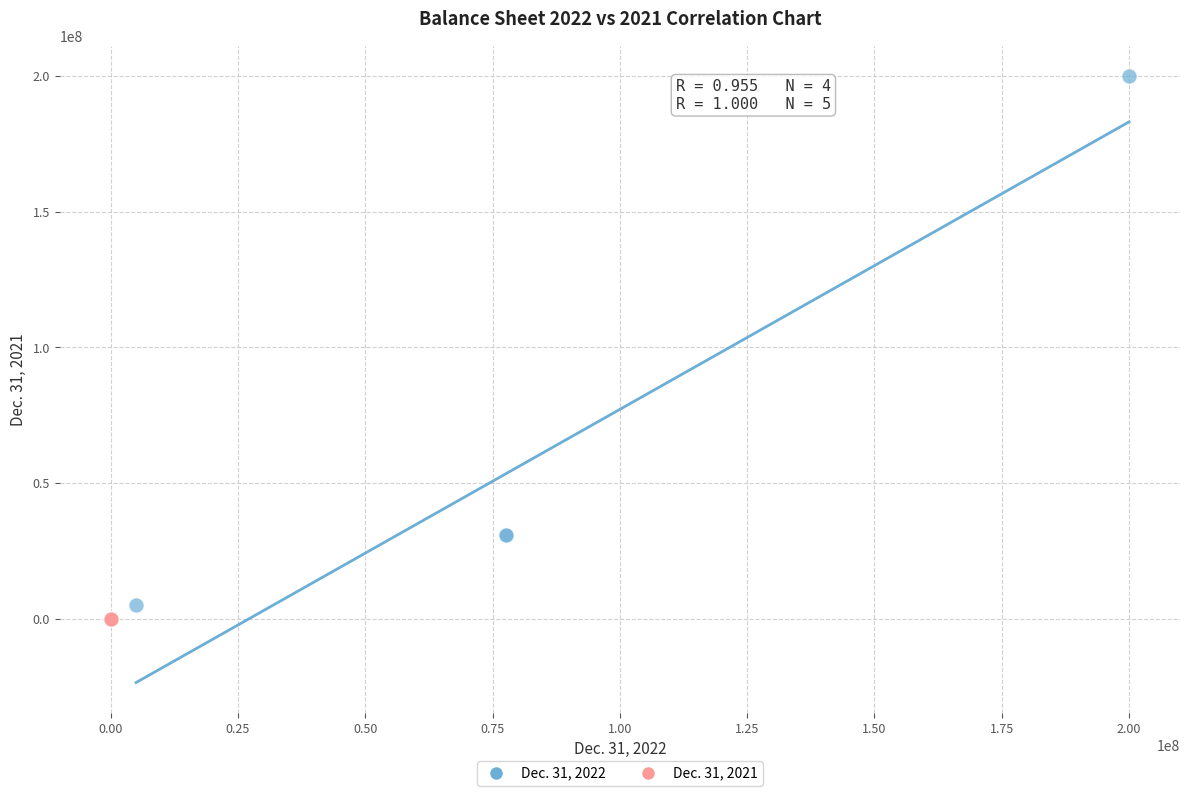

Which series has the widest spread of Y values?

Dec. 31, 2022